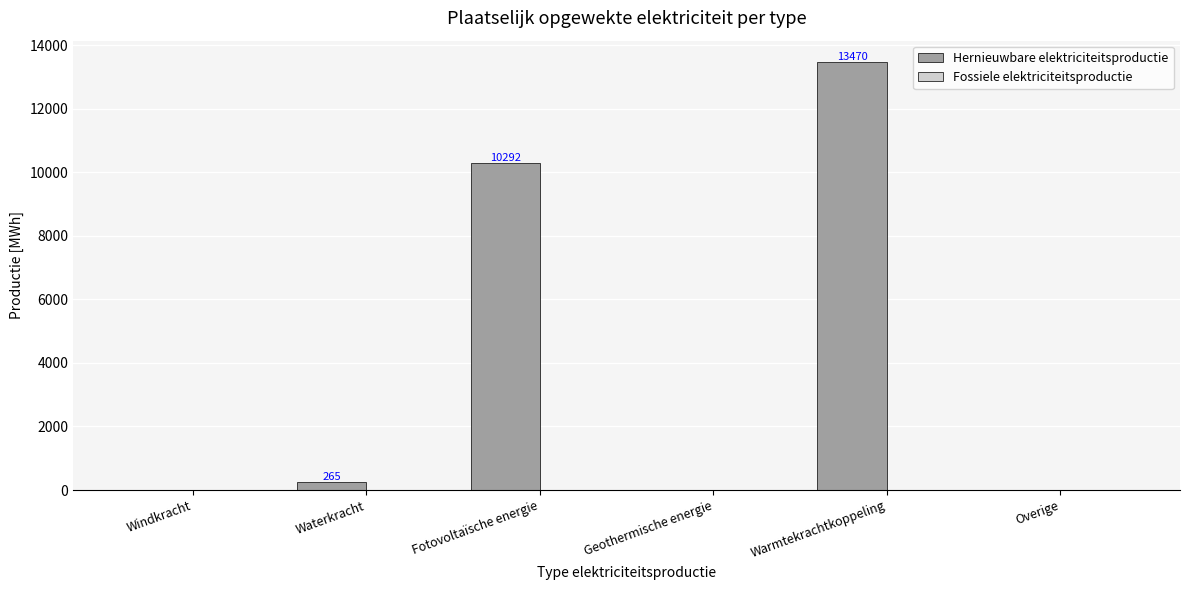

Which has a higher value, Overige or Warmtekrachtkoppeling?

Warmtekrachtkoppeling